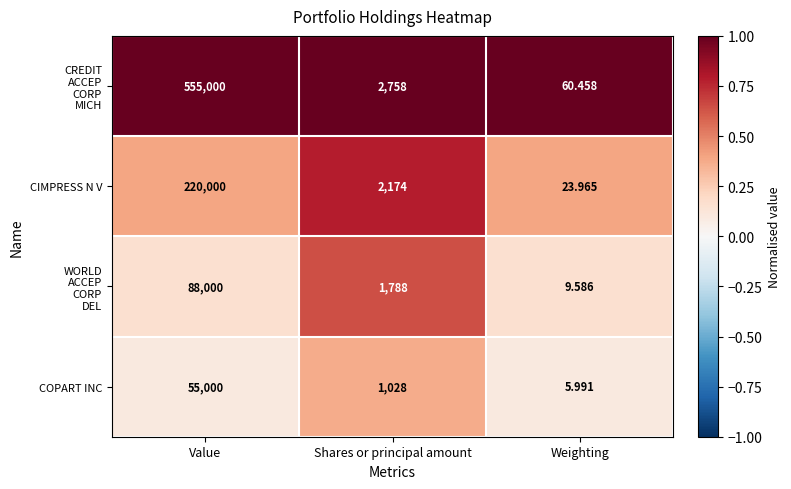

At which label does COPART INC first exceed 1028?

Value